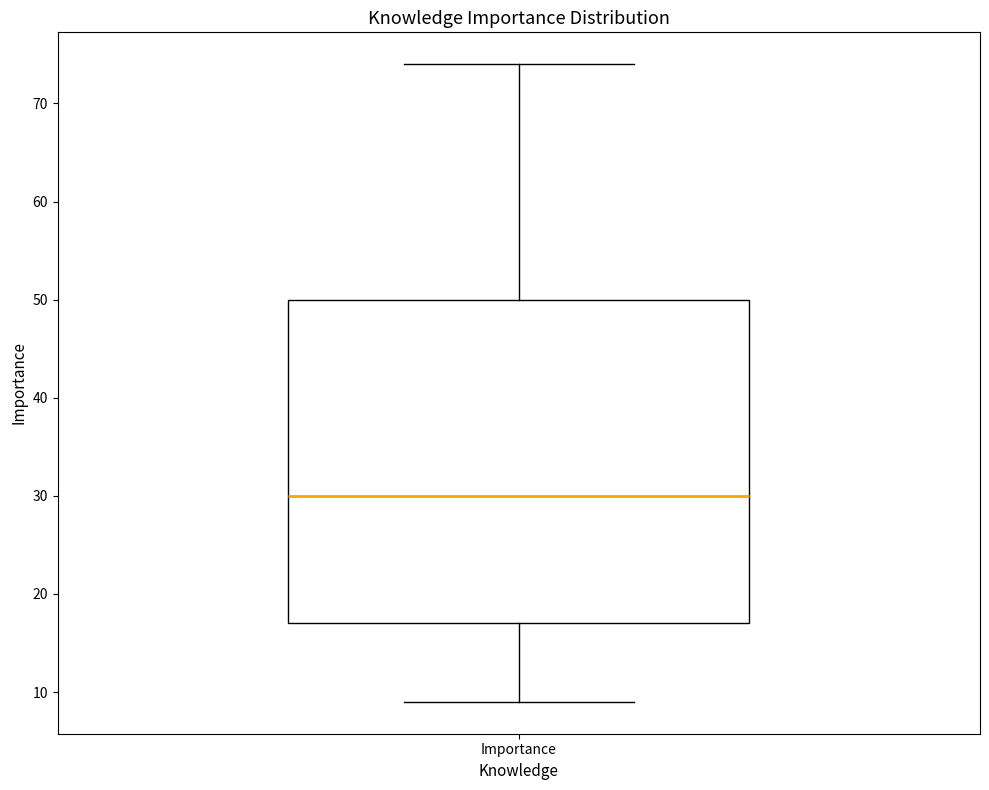

Where is the upper edge of the box for Importance on the y-axis? The values are not printed on the chart, so give them approximately, as read against the axis.

50